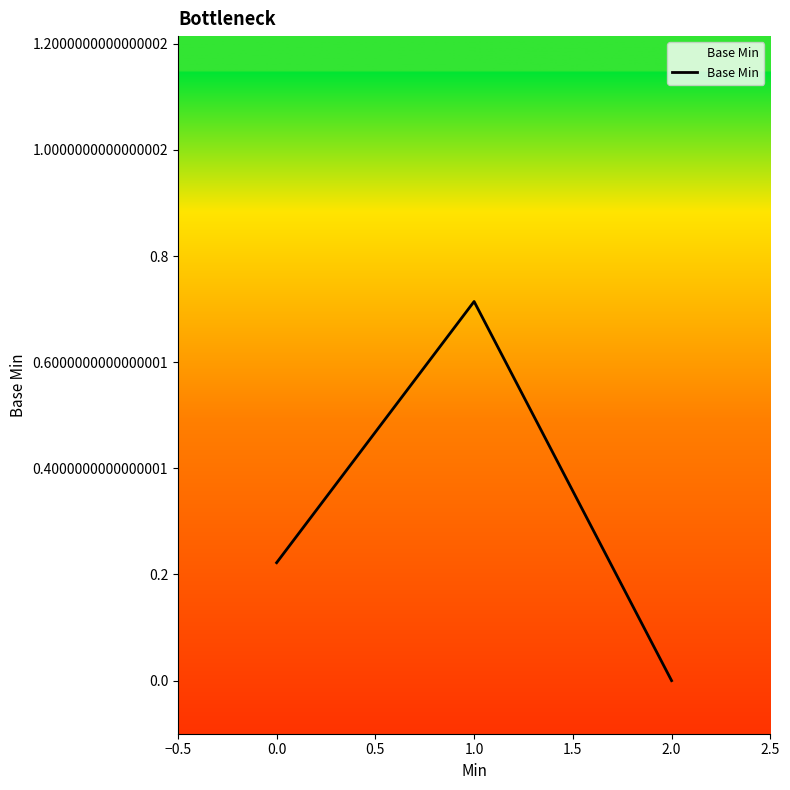

How many series are shown in this chart?

1